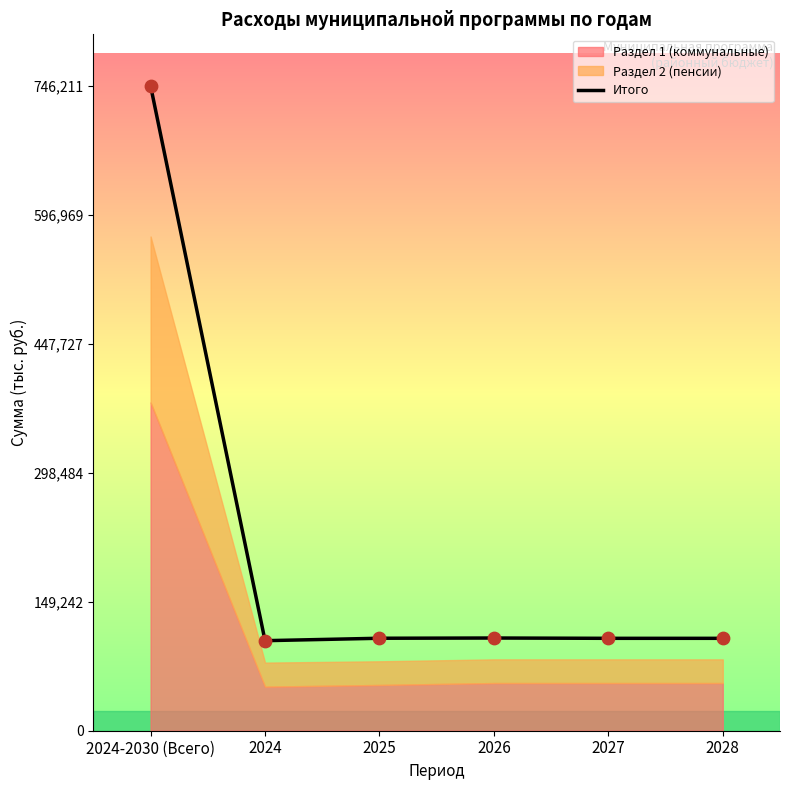

What is the ratio of the value at 2024-2030 (Всего) to the value at 2024?

7.2